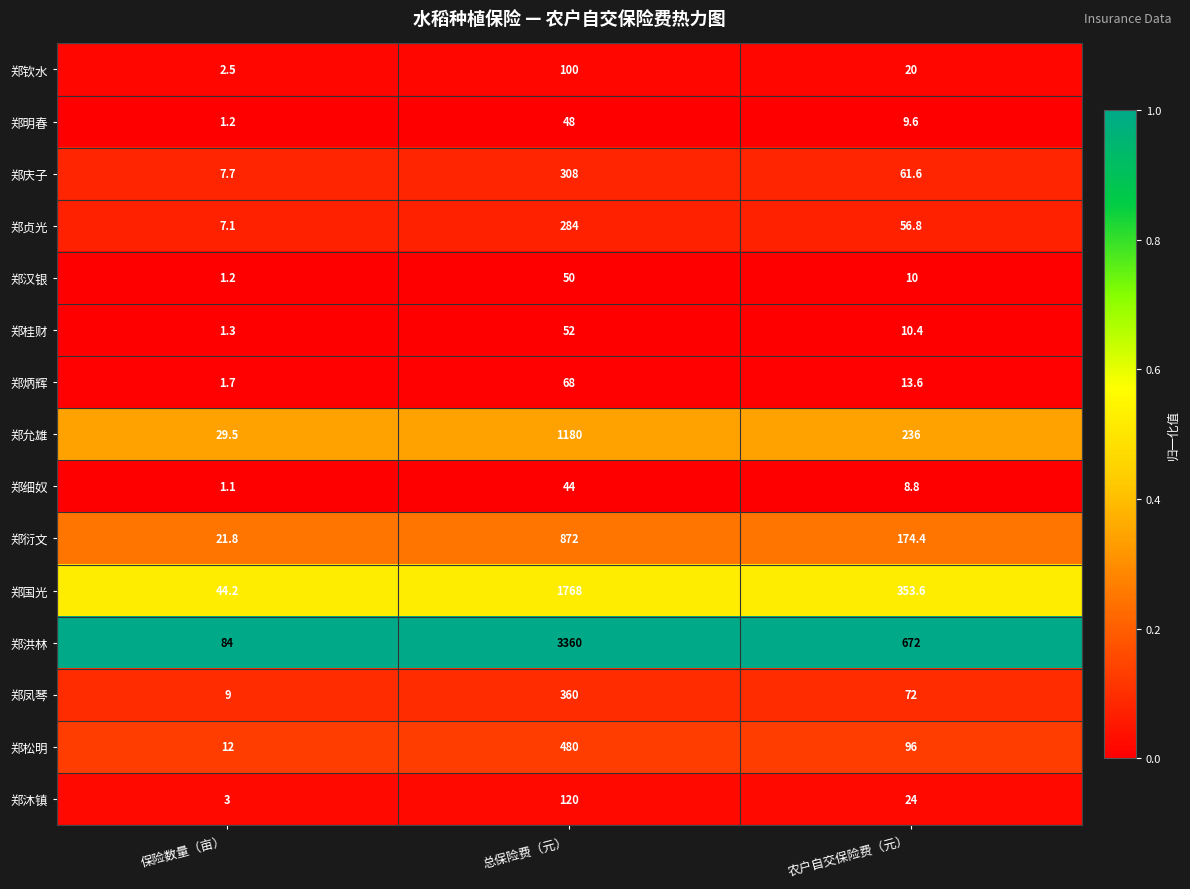

At which label does 郑贞光 first exceed 56?

总保险费（元）